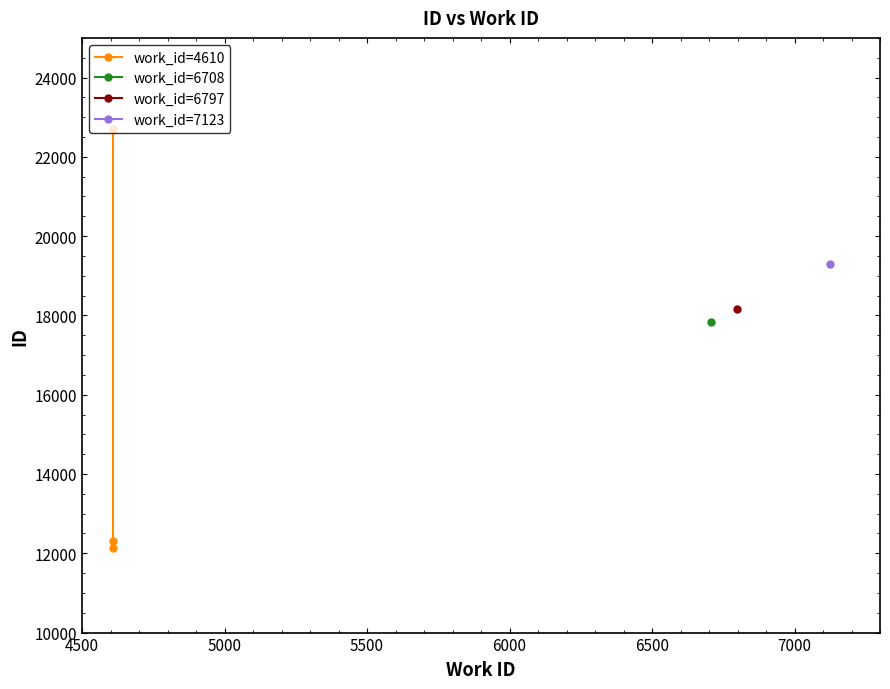

What is the change in value from 4500 to 5500?

+10568